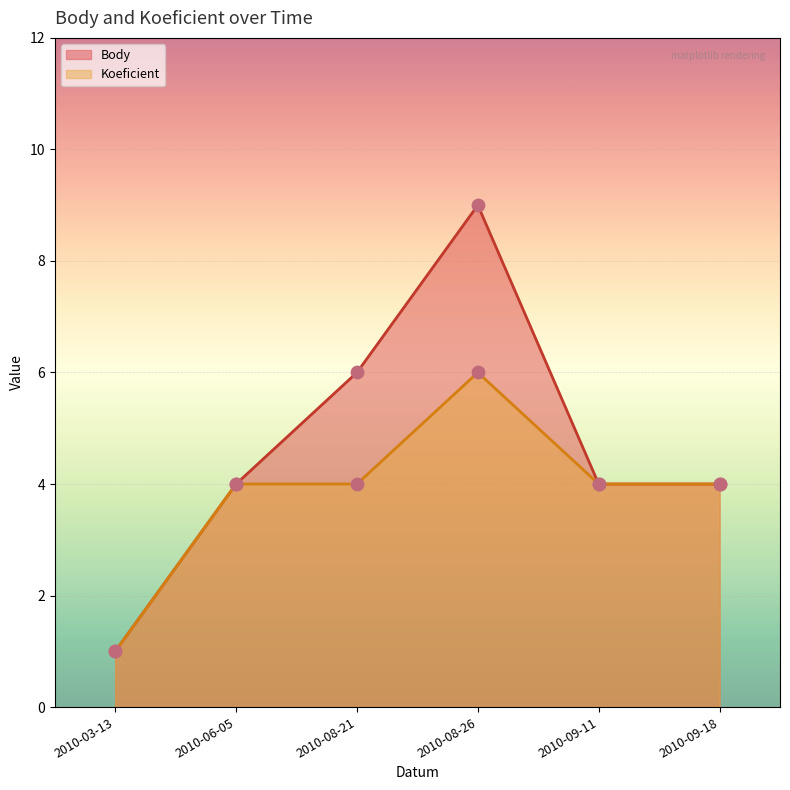

Which series contains the highest Y value?

Body